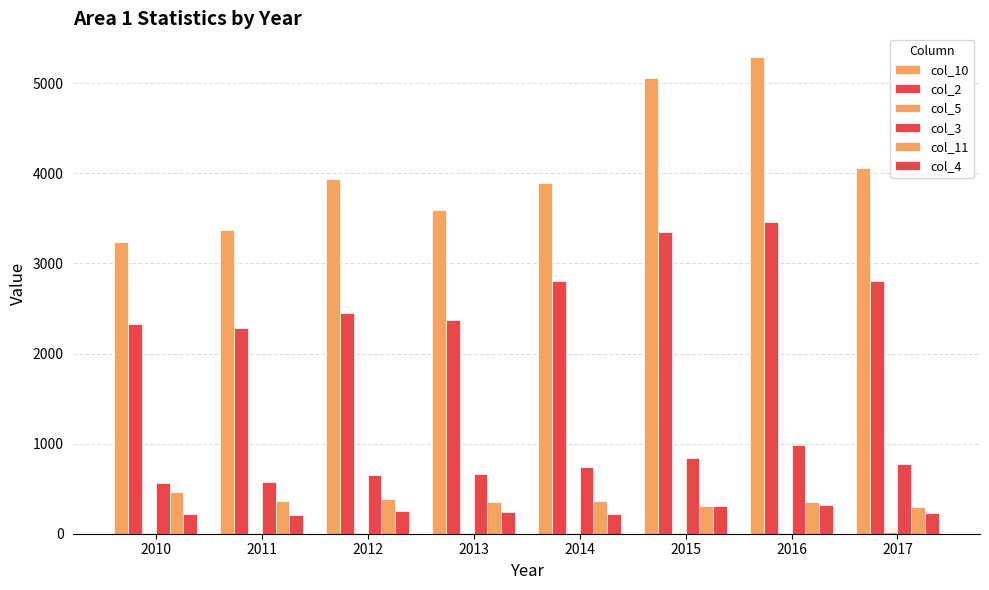

Count the col_10 values in the range 3590 to 5054.

5